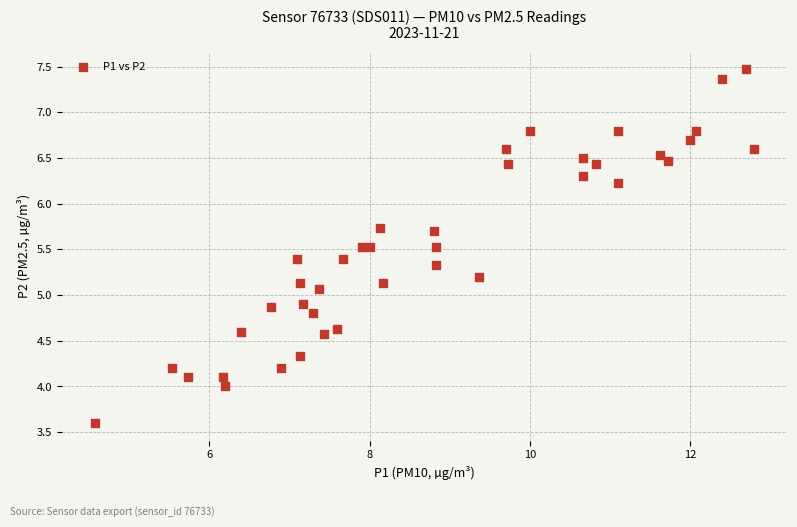

What is the range of X values (max minus min)?

8.2